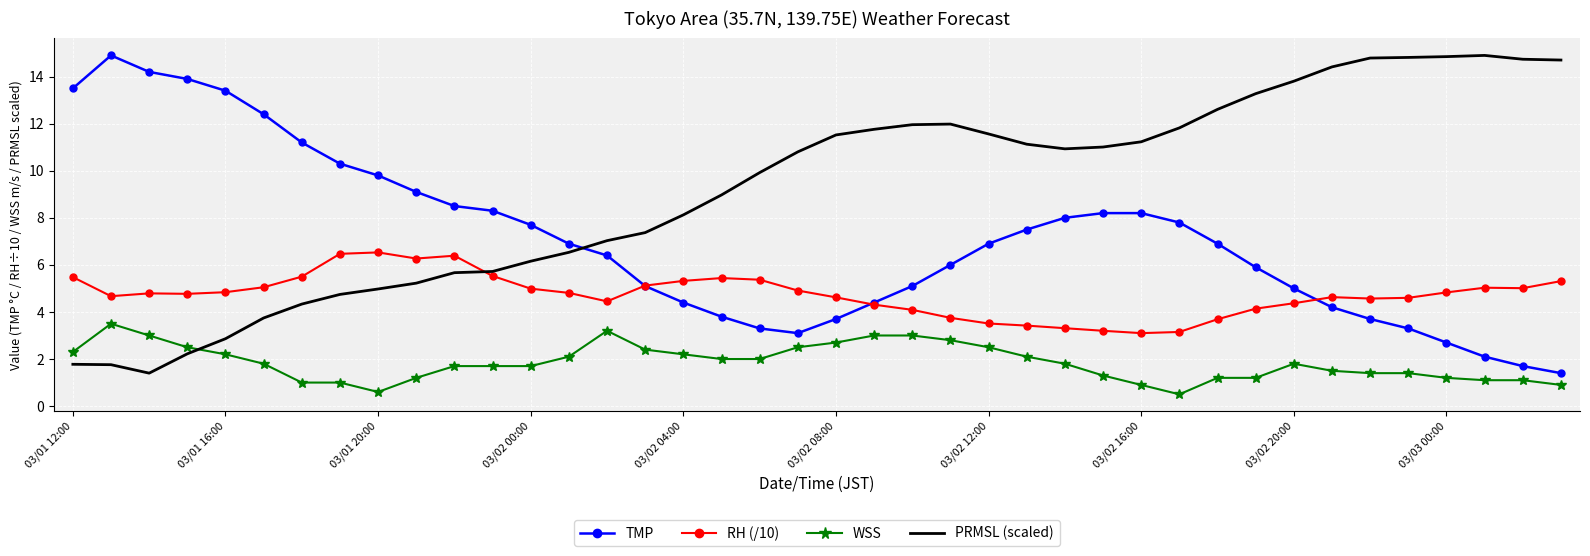

What is the smallest value displayed?

0.5